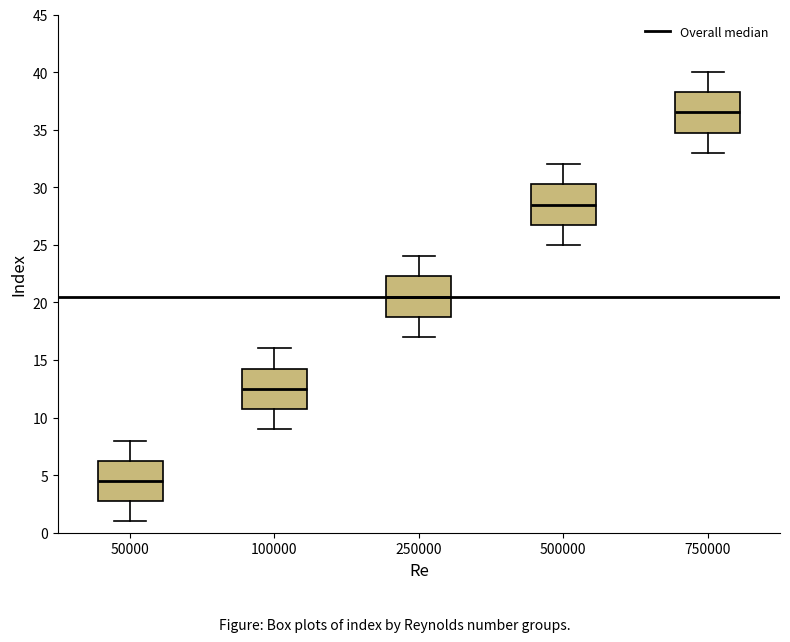

Reading left to right, read every box against the y-axis: the position of its median line, the range the box covers, and the ends of its whiskers. The values are not printed on the chart, so give them approximately, as read against the axis.

50000: median 4.5, box 3.0 to 6.5, whiskers 1.0 to 8.0
100000: median 12.5, box 11.0 to 14.5, whiskers 9.0 to 16.0
250000: median 20.5, box 19.0 to 22.5, whiskers 17.0 to 24.0
500000: median 28.5, box 27.0 to 30.5, whiskers 25.0 to 32.0
750000: median 36.5, box 35.0 to 38.5, whiskers 33.0 to 40.0